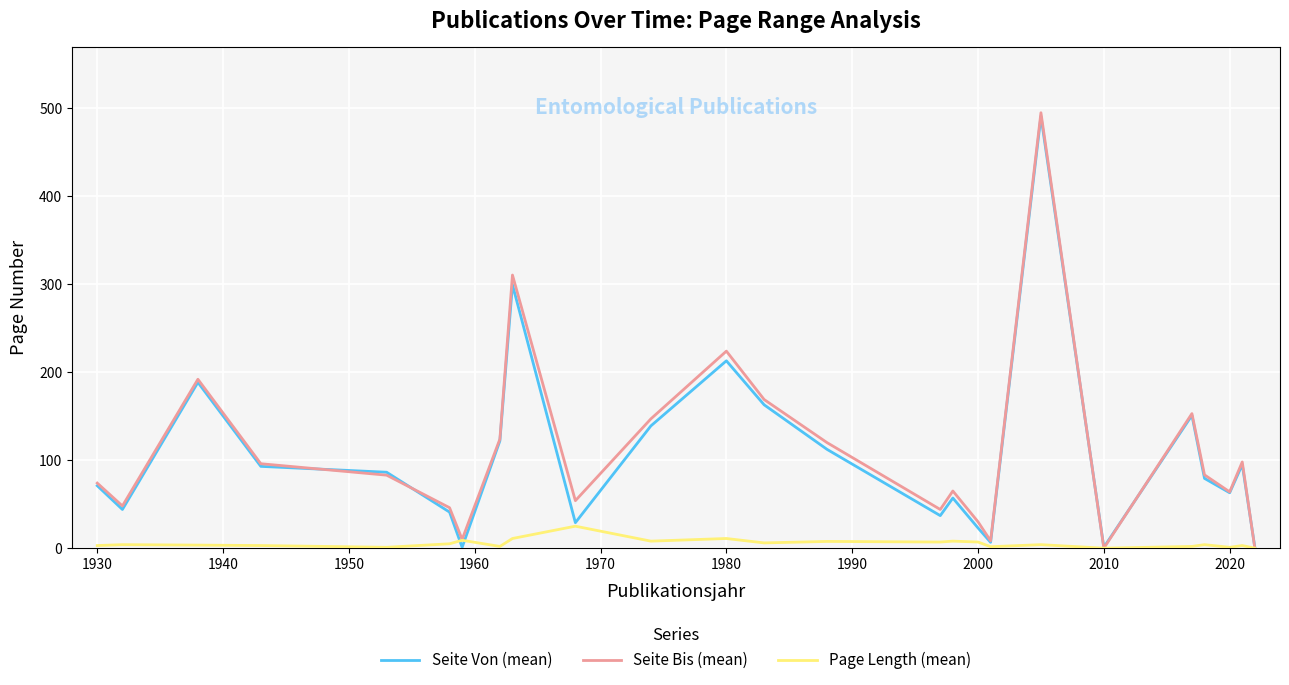

Count the number of data series in this chart.

3